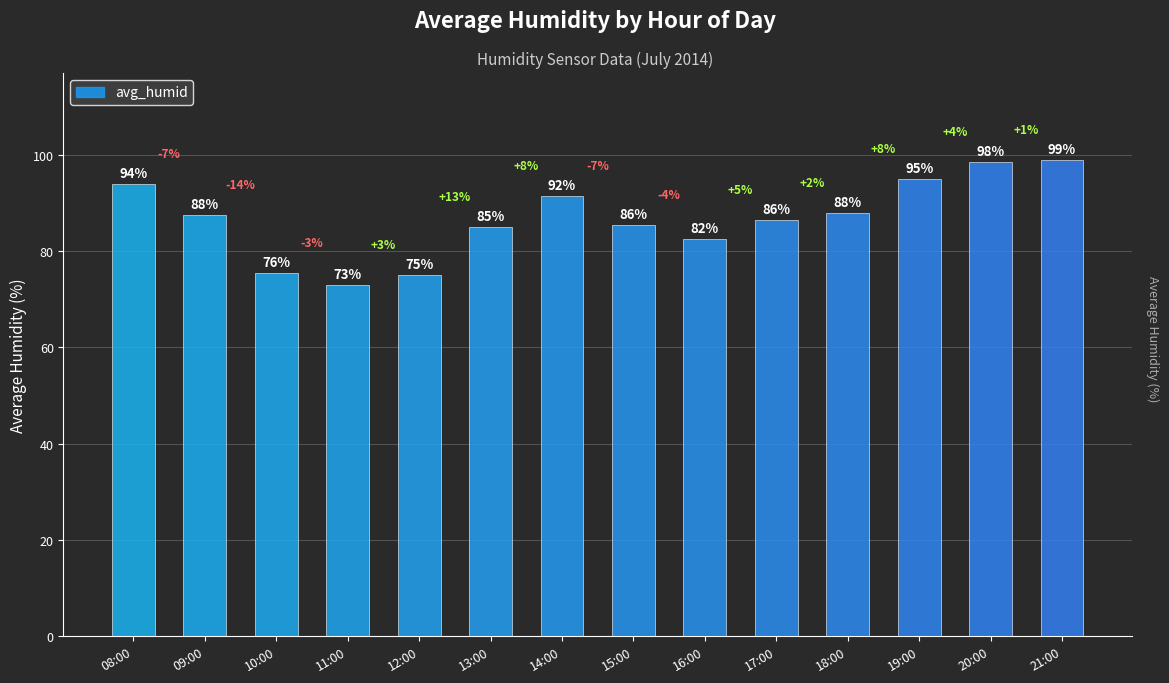

Rank the categories by value from lowest to highest.

11:00, 12:00, 10:00, 16:00, 13:00, 15:00, 17:00, 09:00, 18:00, 14:00, 08:00, 19:00, 20:00, 21:00